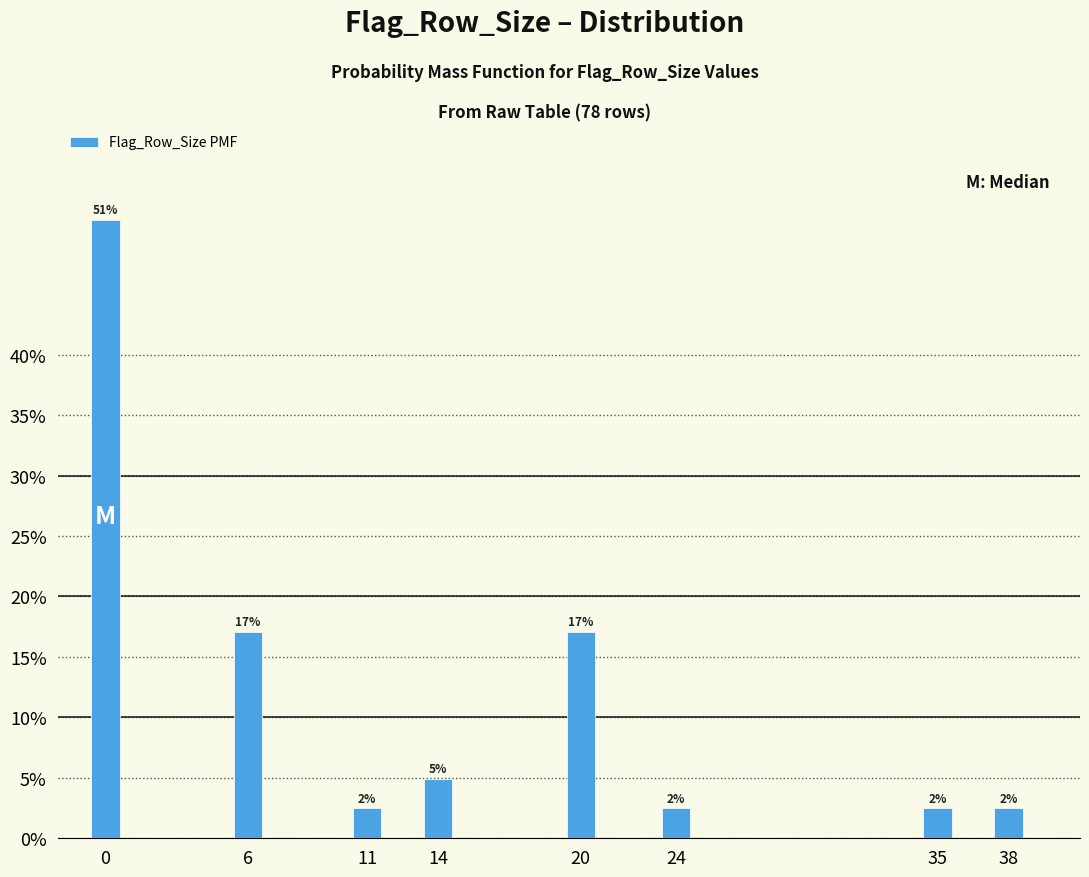

Does the chart contain any negative values?

No